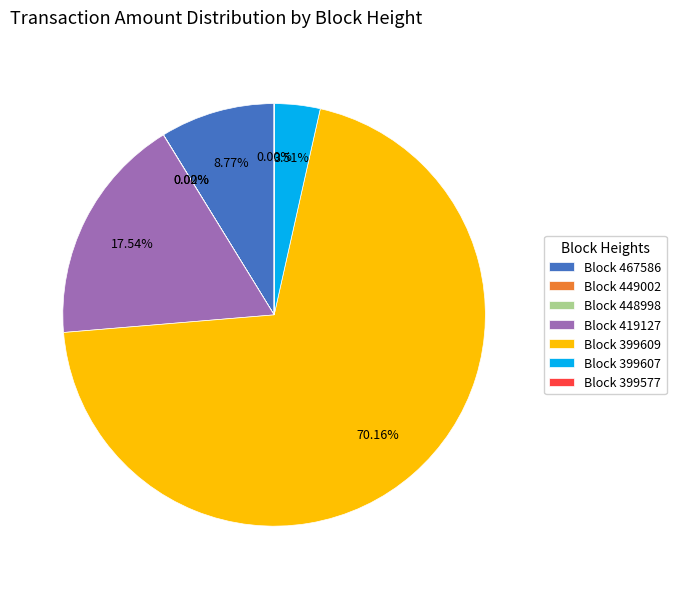

To the nearest percent, what portion does 467586 represent?

9%